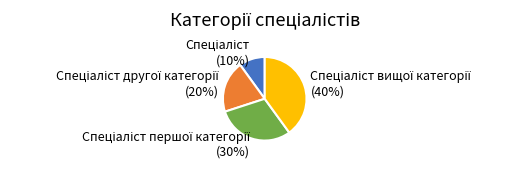

To the nearest percent, what is the average slice percentage?

25%